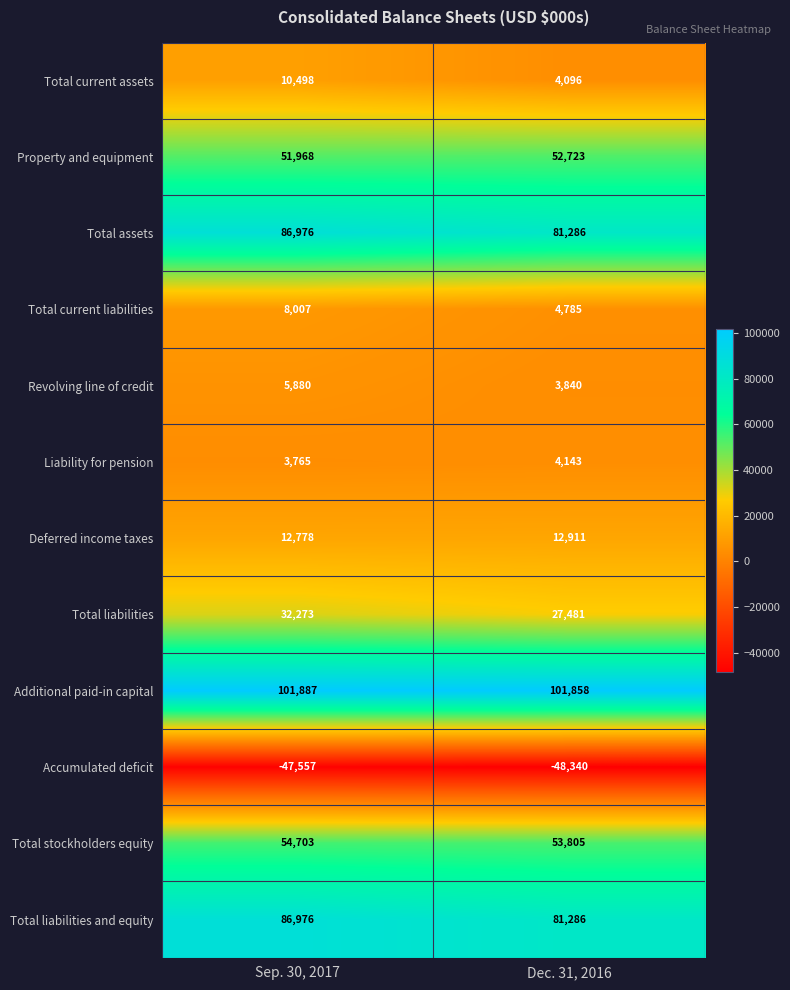

Which series has the largest range (max minus min)?

Total current assets